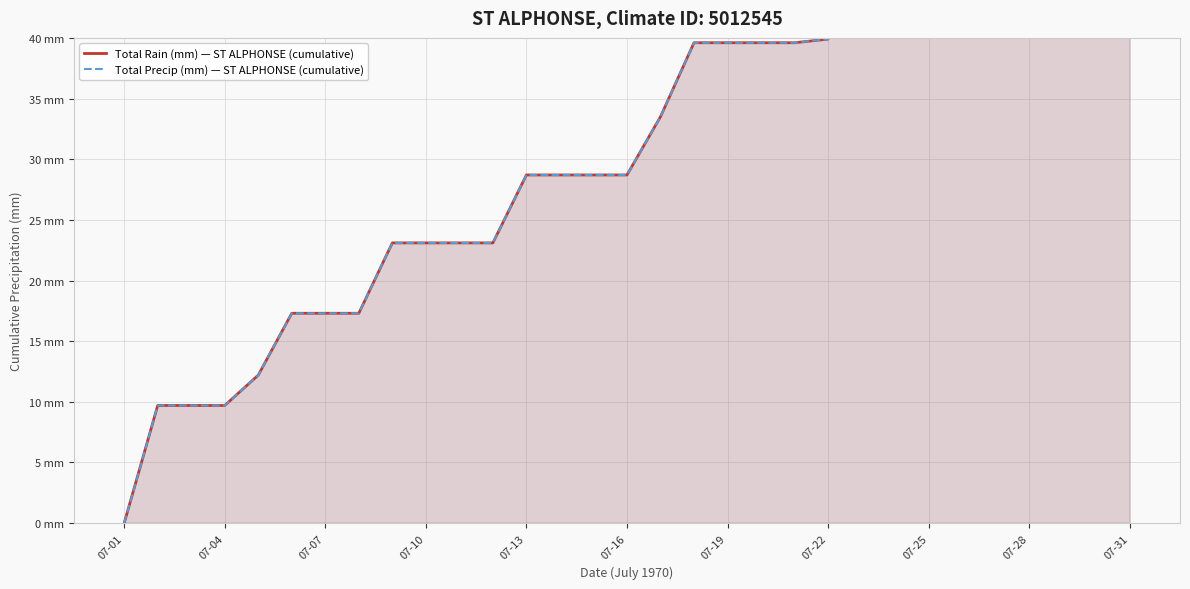

Reading right to left, extract all data points from this chart.

Total Rain (mm) — ST ALPHONSE (cumulative): 75.7	75.7	75.7	75.7	75.7	75.7	75.7	75.7	75.2	39.9	39.6	39.6	39.6	39.6	33.5	28.7	28.7	28.7	28.7	23.1	23.1	23.1	23.1	17.3	17.3	17.3	12.2	9.7	9.7	9.7	0.0
Total Precip (mm) — ST ALPHONSE (cumulative): 75.7	75.7	75.7	75.7	75.7	75.7	75.7	75.7	75.2	39.9	39.6	39.6	39.6	39.6	33.5	28.7	28.7	28.7	28.7	23.1	23.1	23.1	23.1	17.3	17.3	17.3	12.2	9.7	9.7	9.7	0.0